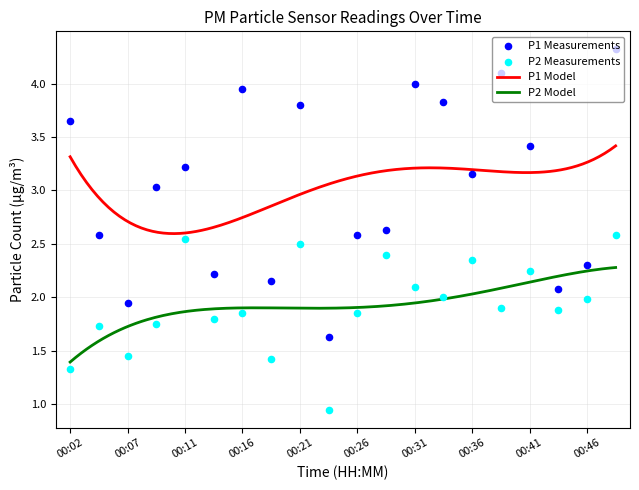

Which series reaches the minimum Y coordinate?

P2